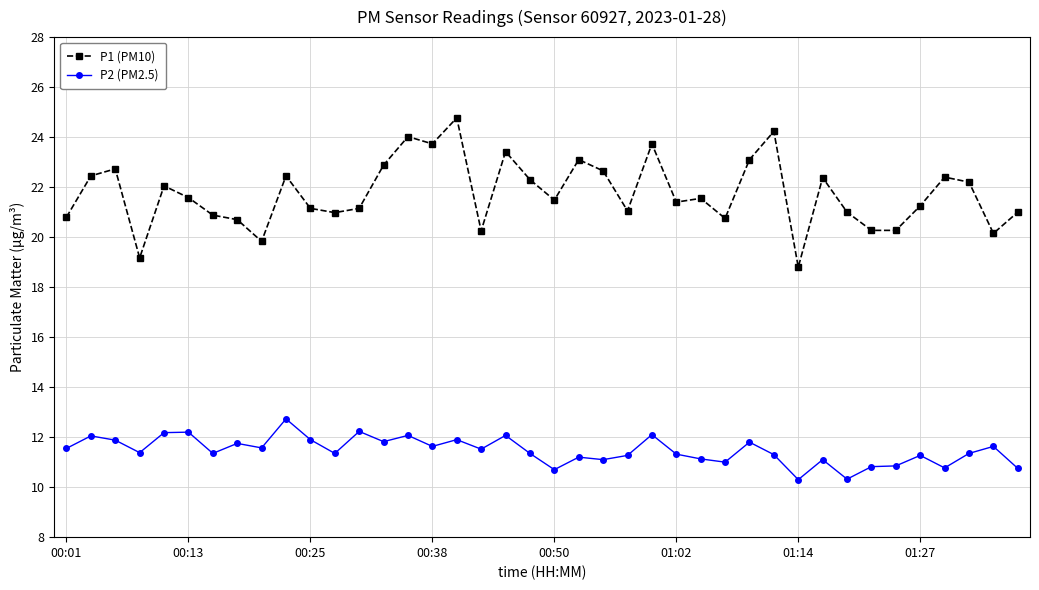

What is the value of the P1 (PM10) point at the 26th from the left?

21.4